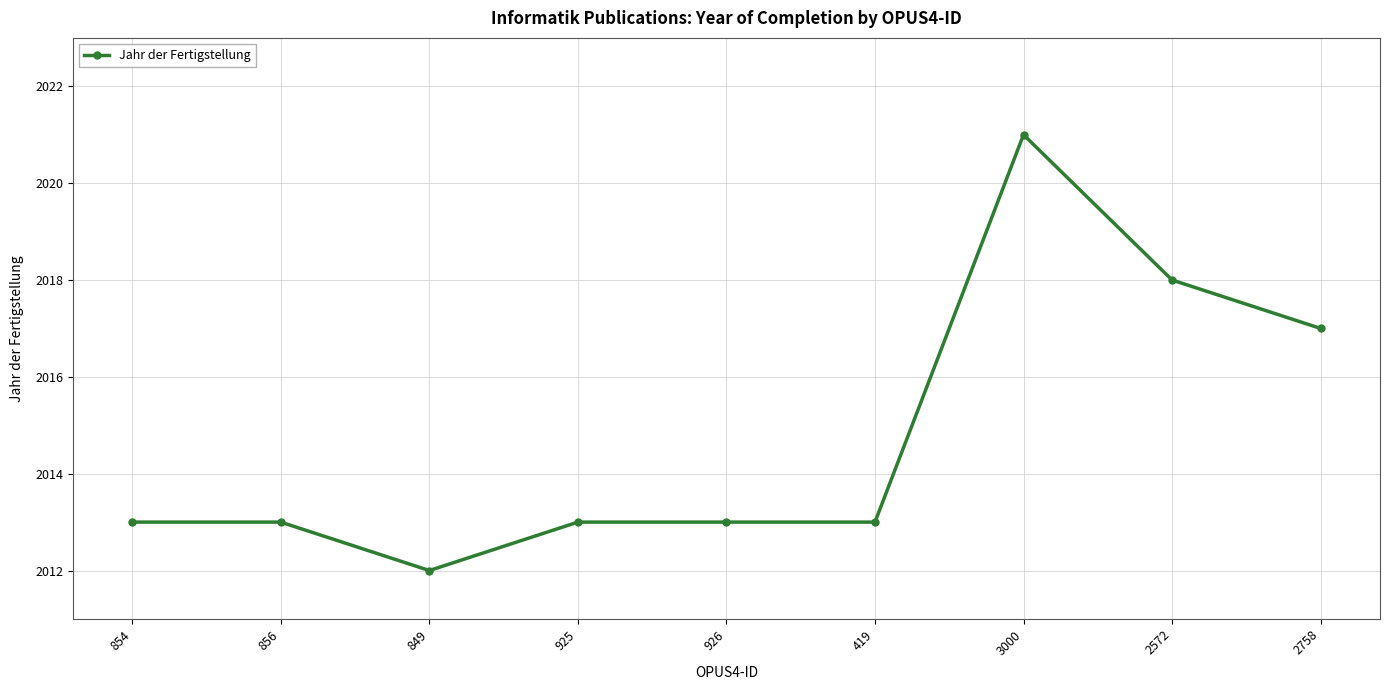

Does the chart have visible grid lines?

Yes